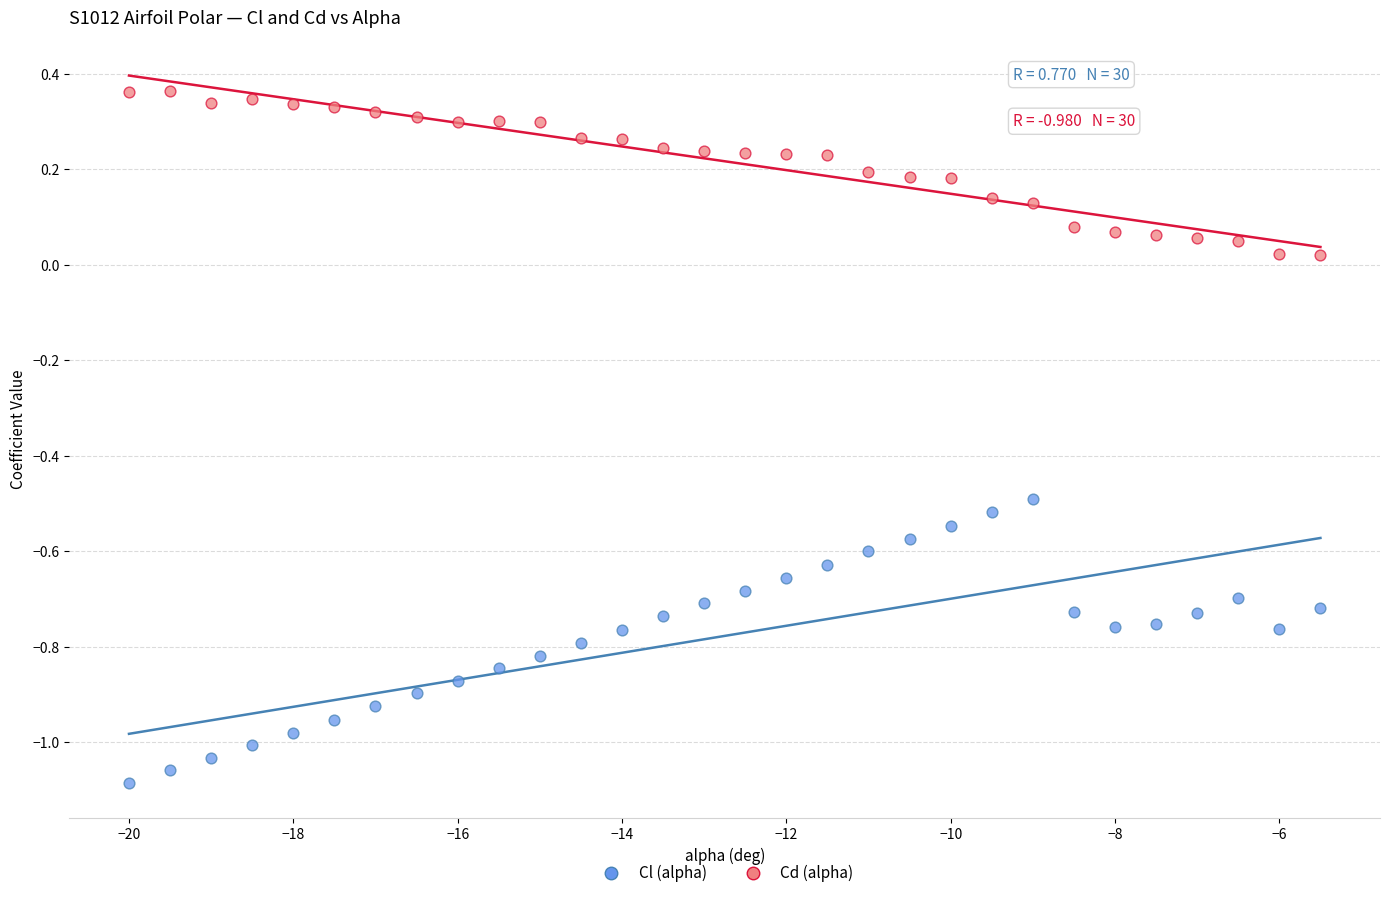

Which series reaches the minimum Y coordinate?

Cl (alpha)